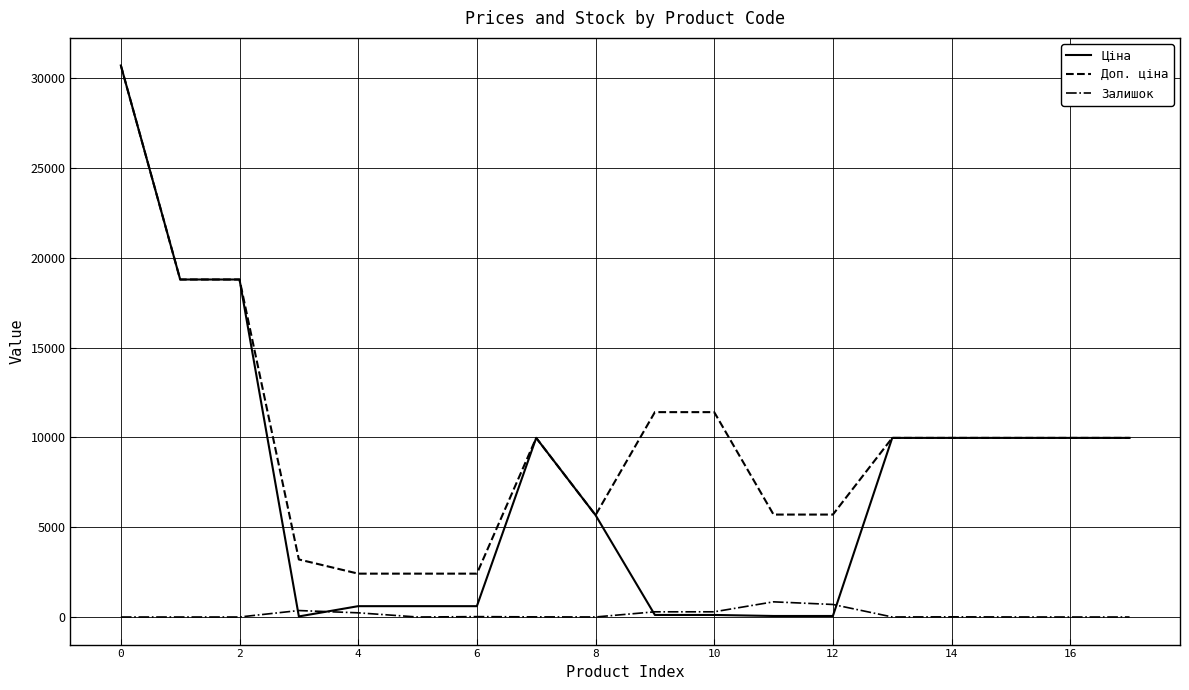

Which series has the widest spread of values?

Ціна